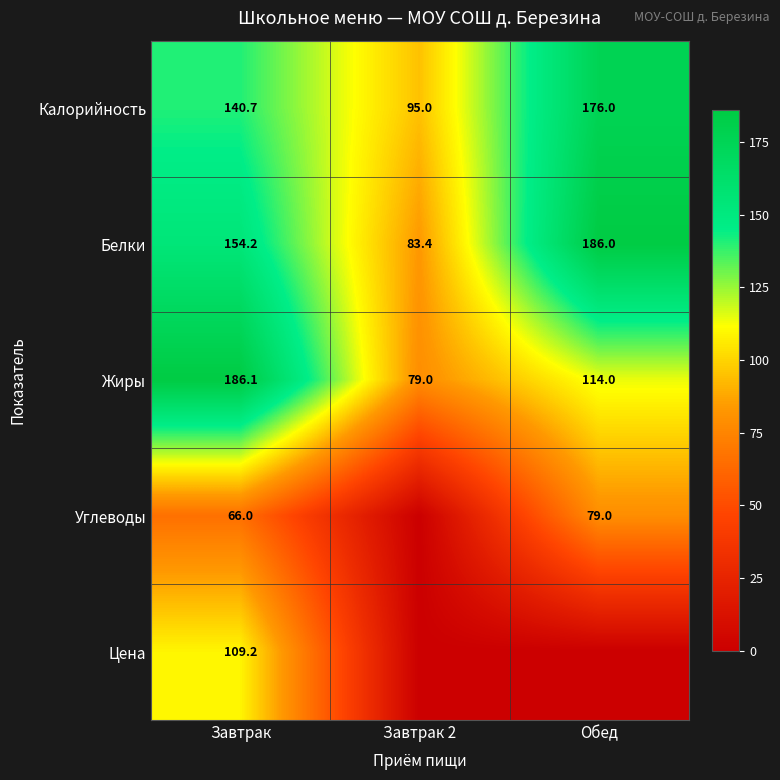

The value of Белки at Завтрак is 154.2. True or false?

True